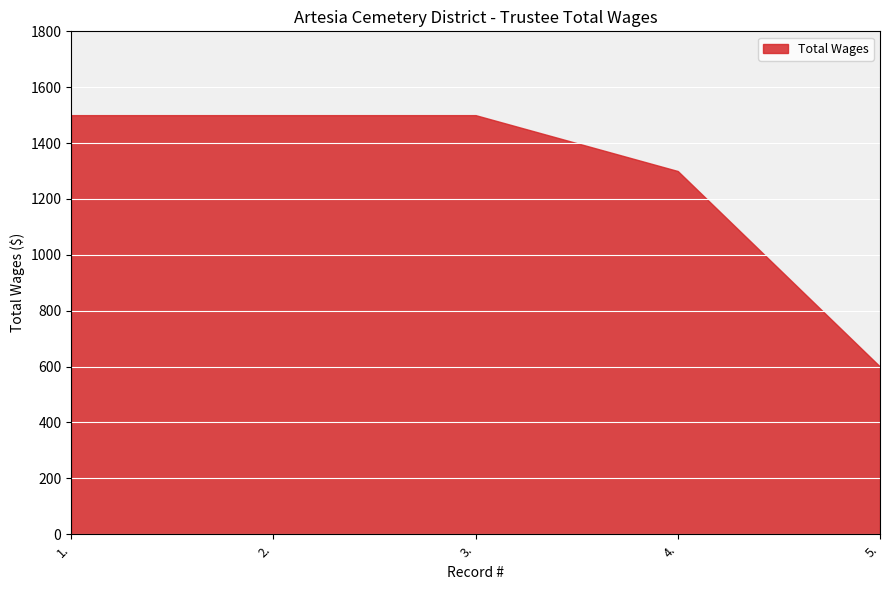

List the labels in order of value, smallest first.

5., 4., 1., 2., 3.